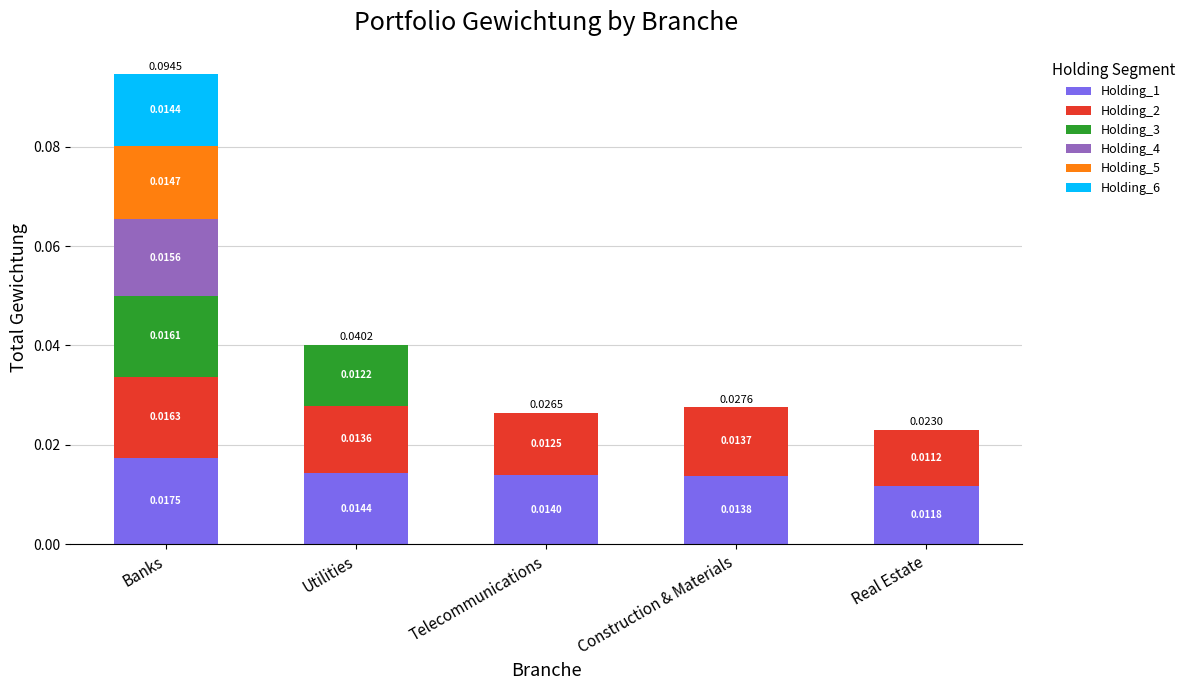

Which category has the highest value in the Holding_1 series?

Banks